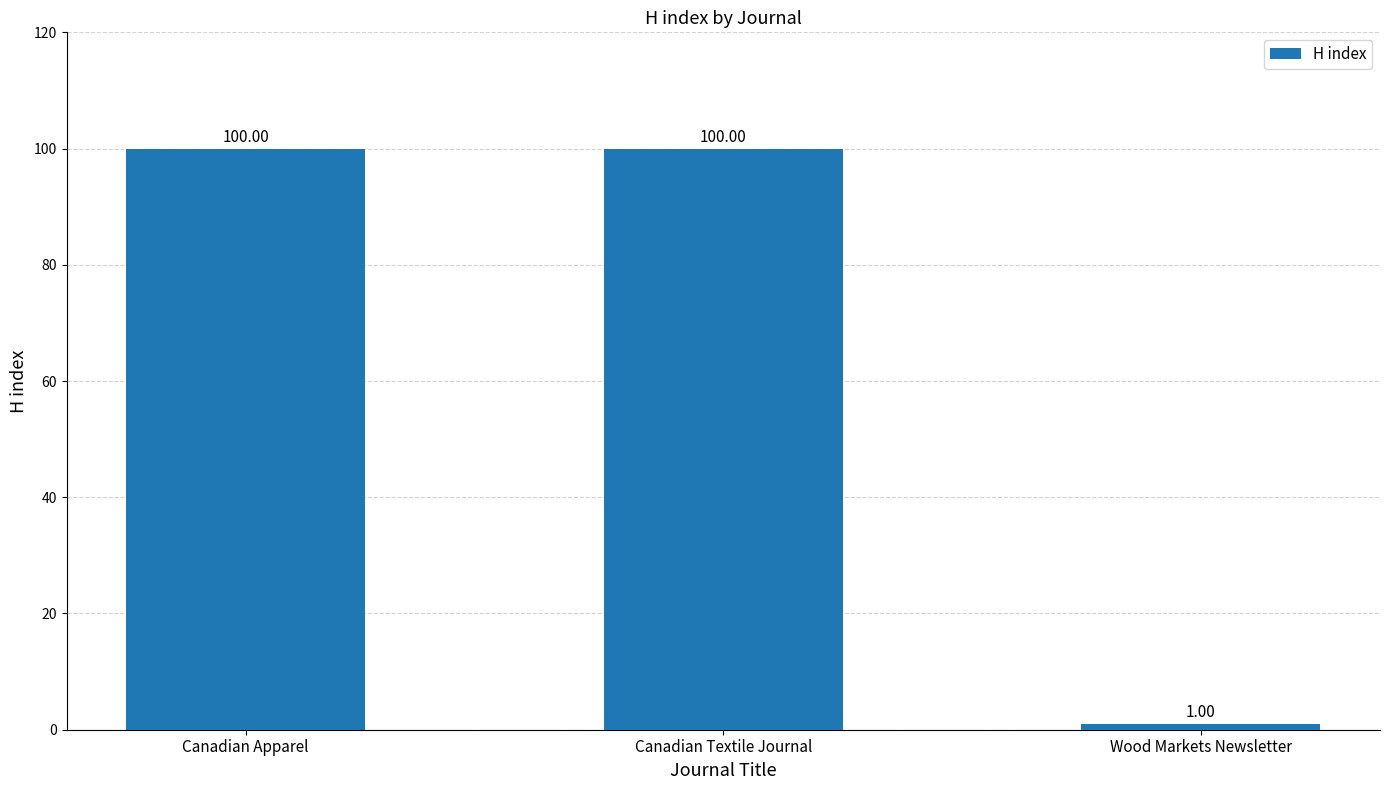

What is the label of the 3rd bar from the left?

Wood Markets Newsletter